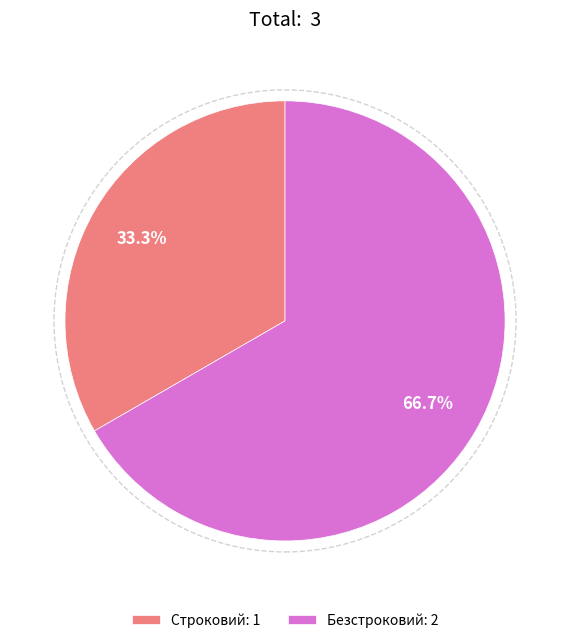

Which category has the smallest portion of the pie?

Строковий